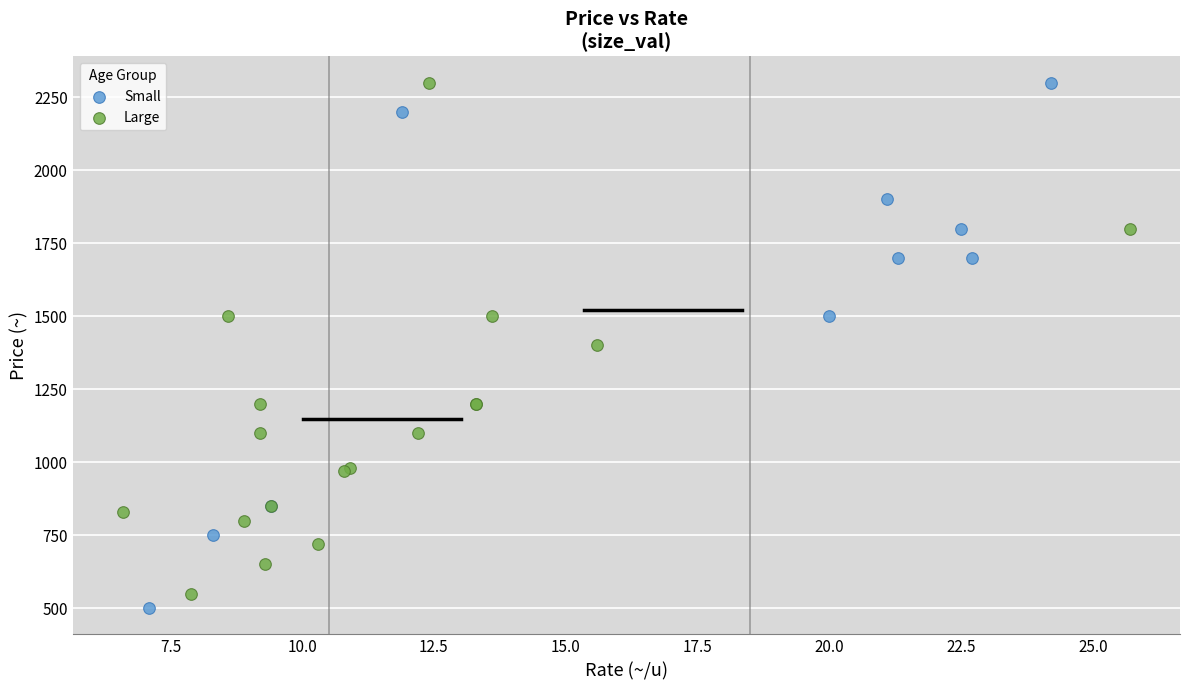

Which series reaches the minimum Y coordinate?

Small